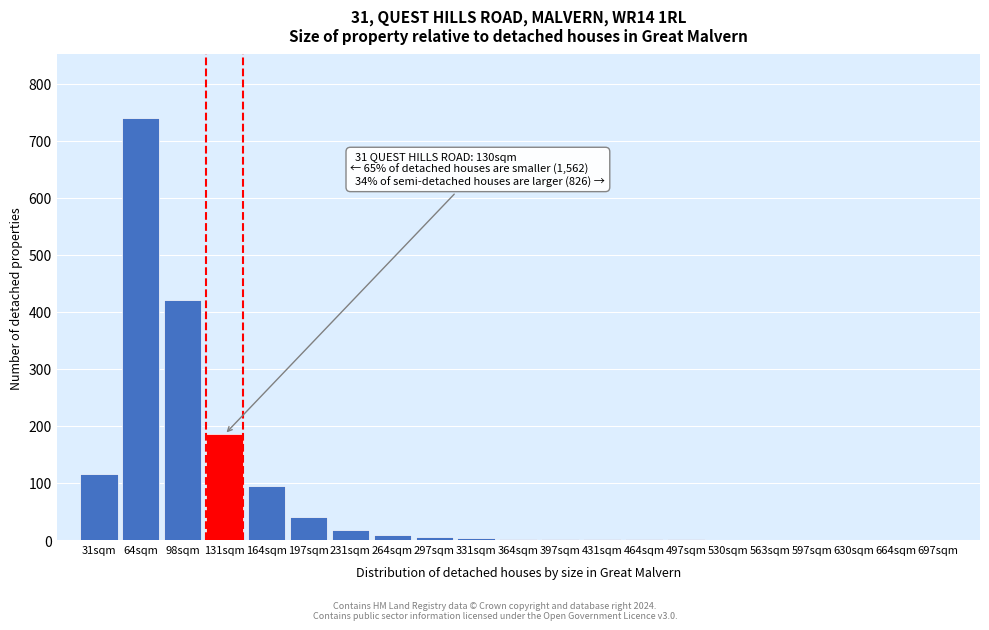

What is the change in value from 164sqm to 664sqm?

-95